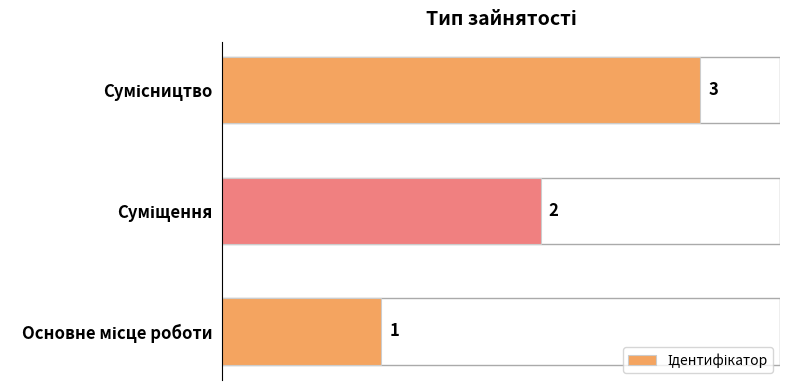

What is the average value?

2